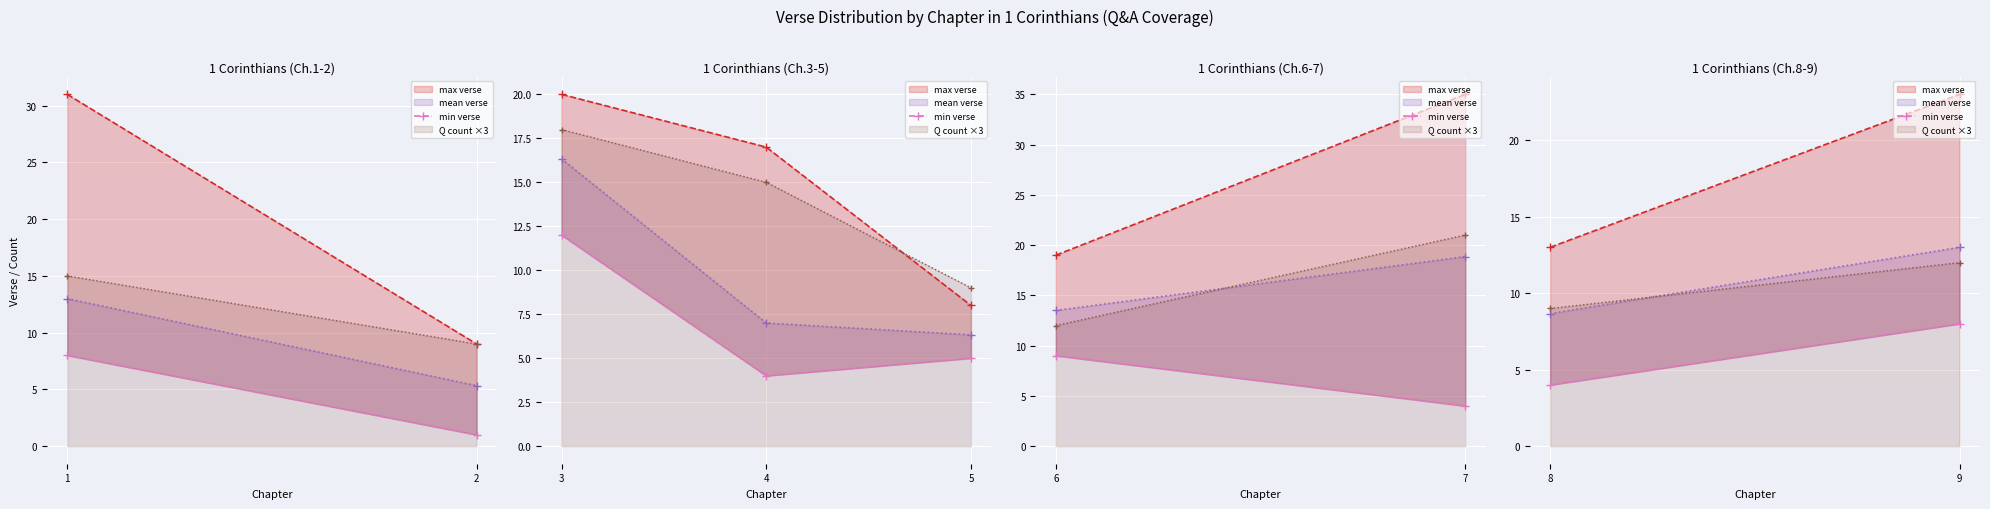

True or false: the data shows 4 at 8.

True